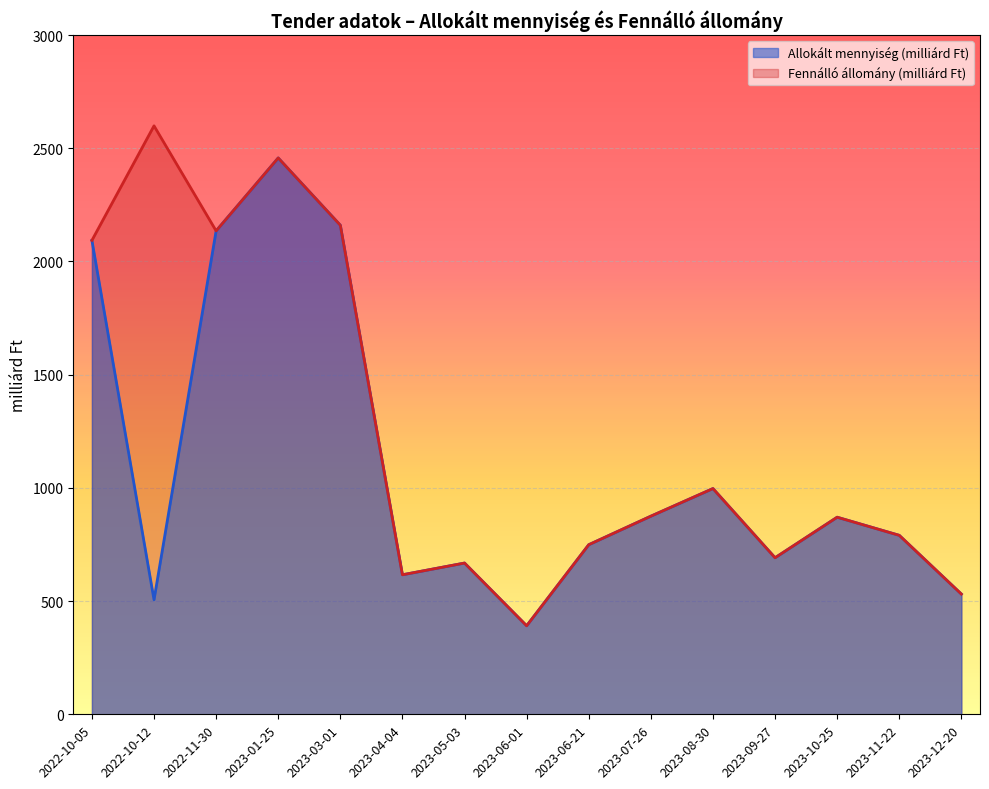

What is the label of the 10th point from the left?

2023-07-26